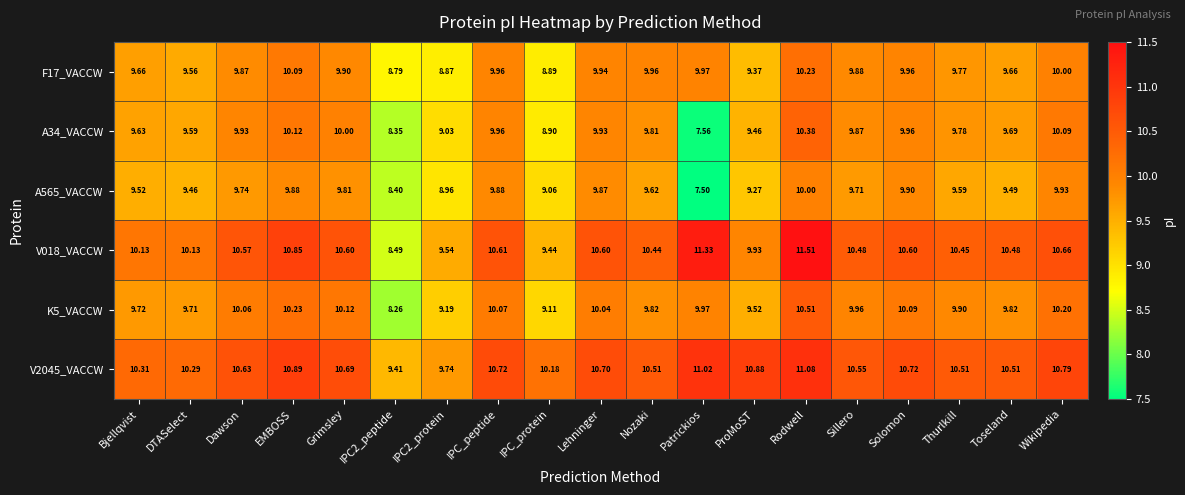

At which label does F17_VACCW reach its peak?

Rodwell